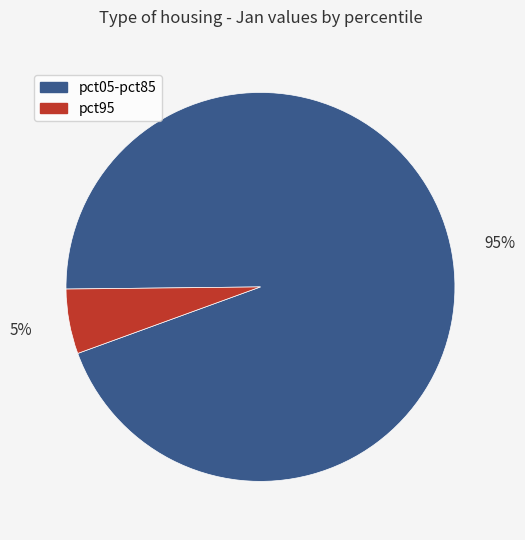

What is the largest slice in the pie chart?

pct05-pct85